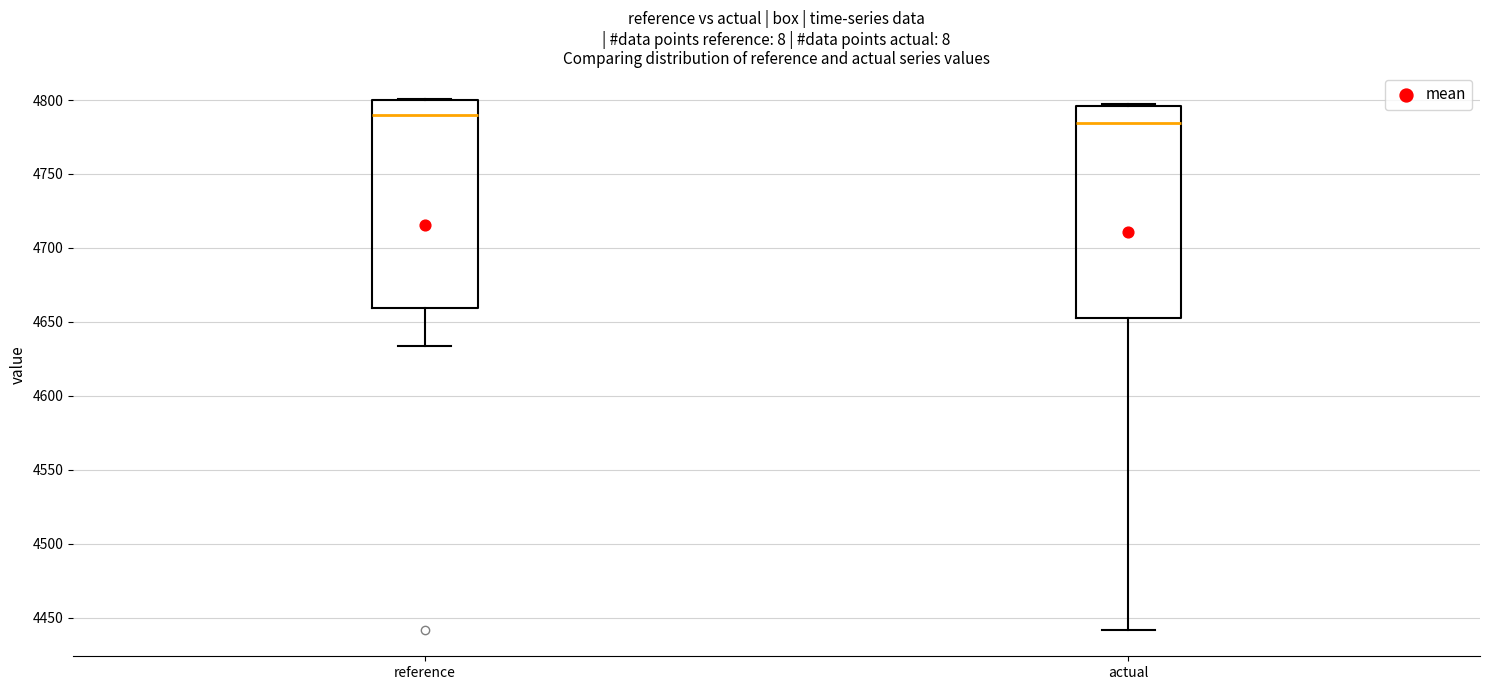

Where does the median line of the box for actual sit on the y-axis? The values are not printed on the chart, so give them approximately, as read against the axis.

4785